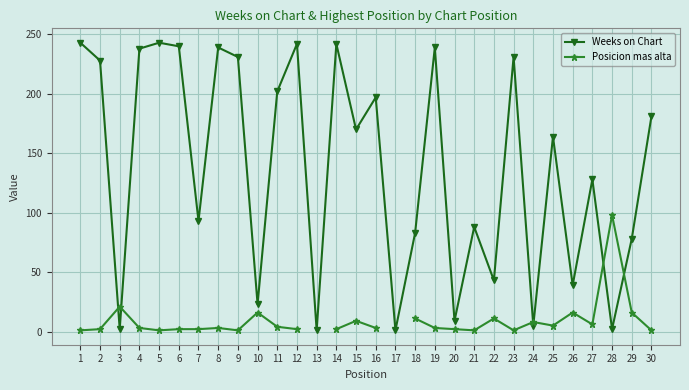

How many intersections are there between Posicion mas alta and Weeks on Chart?

6